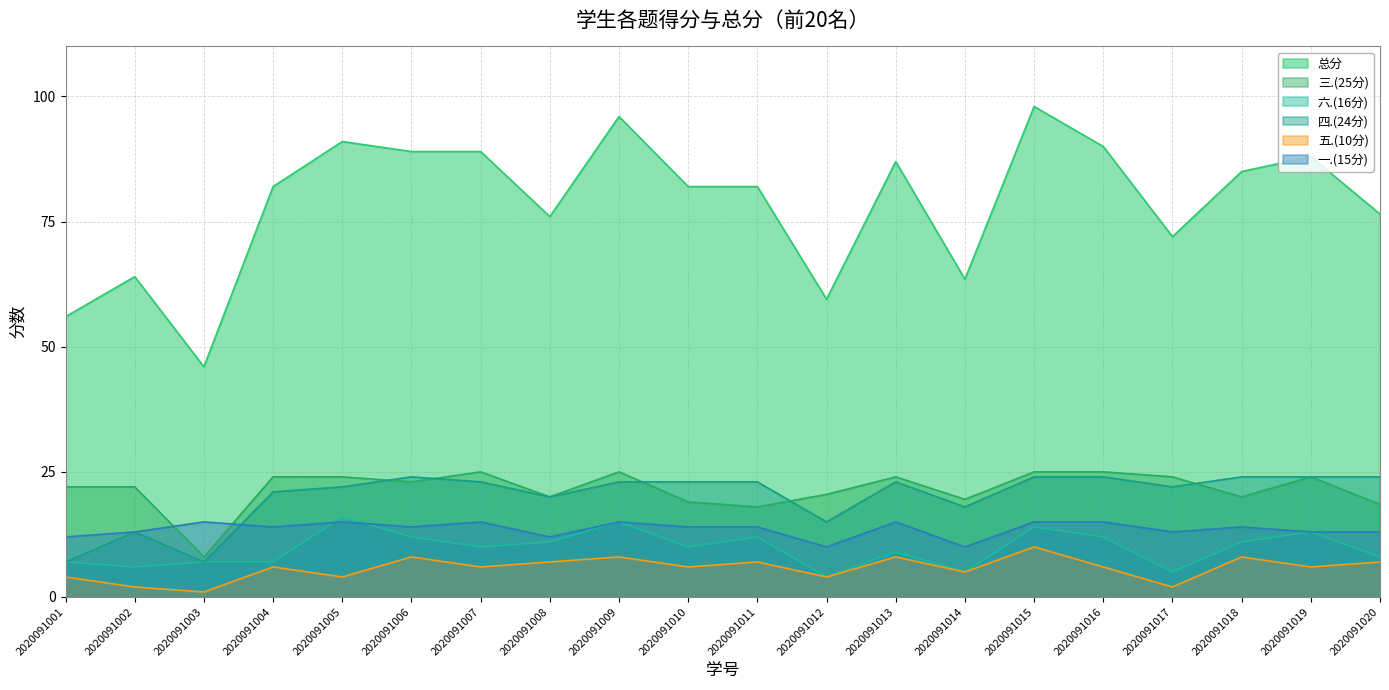

How many intersections are there between 三.(25分) and 四.(24分)?

5